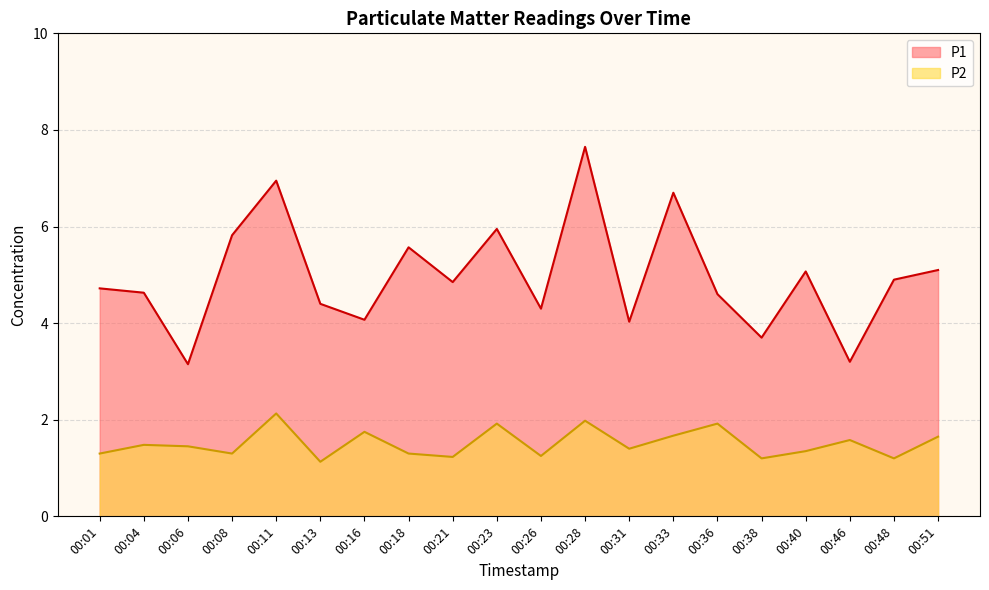

The P1 series shows 4.9 at 00:48. True or false?

True